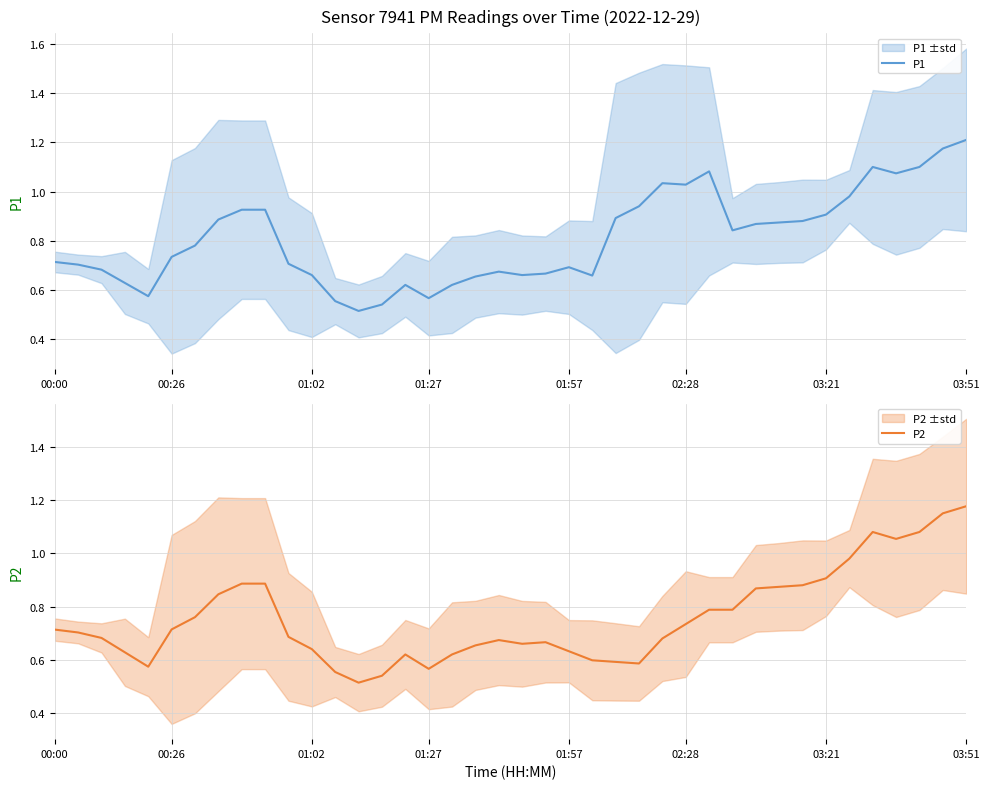

At which label does P2 reach its minimum?

13